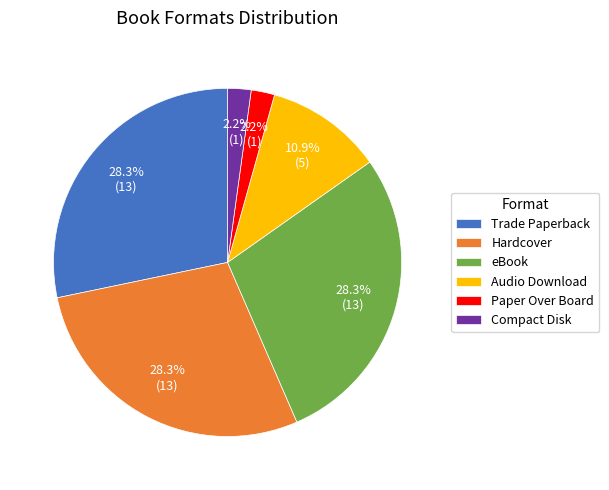

Is it true that Hardcover is 28% of the pie?

True